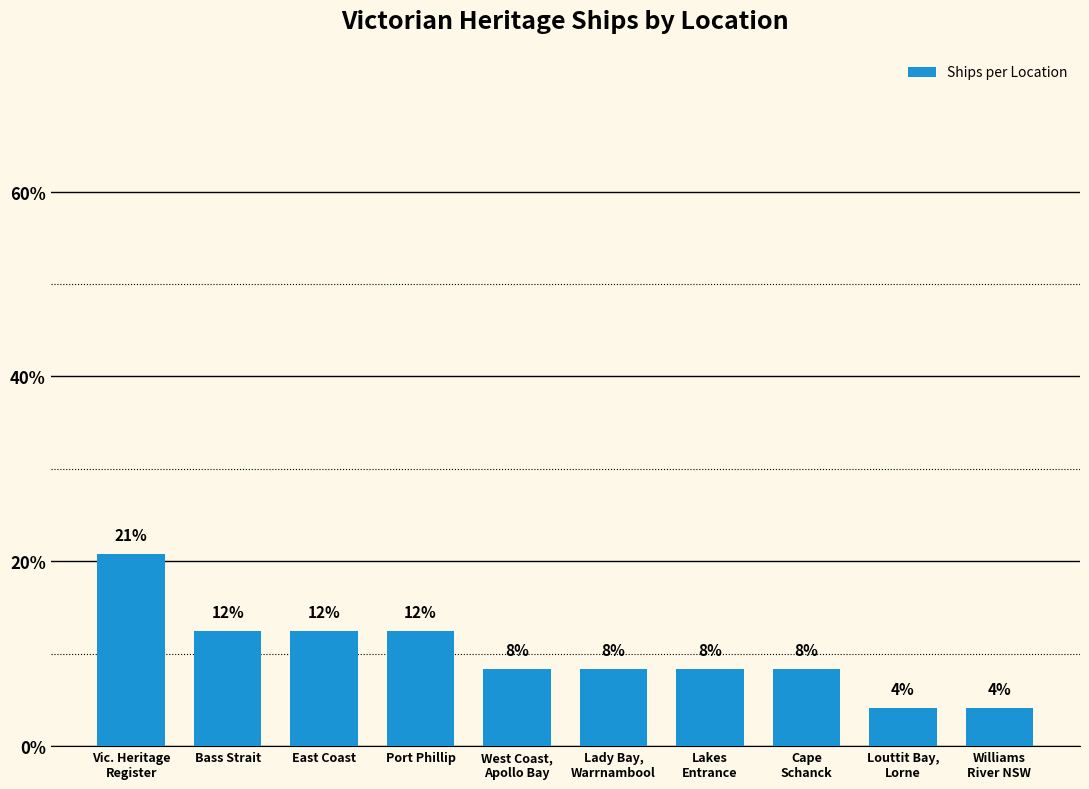

What is the change in value from Lady Bay,
Warrnambool to Williams
River NSW?

-4.2